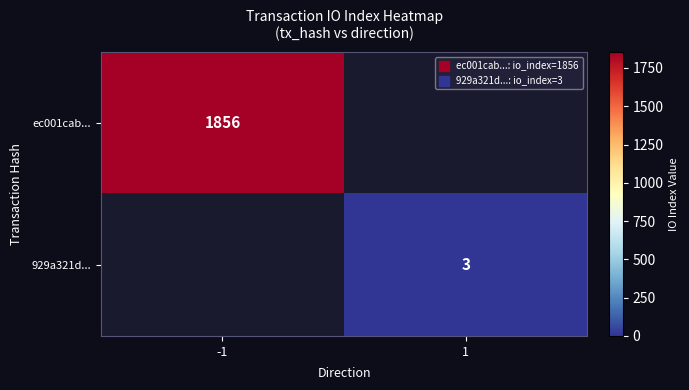

The 929a321d... series shows 4 at 1. True or false?

False